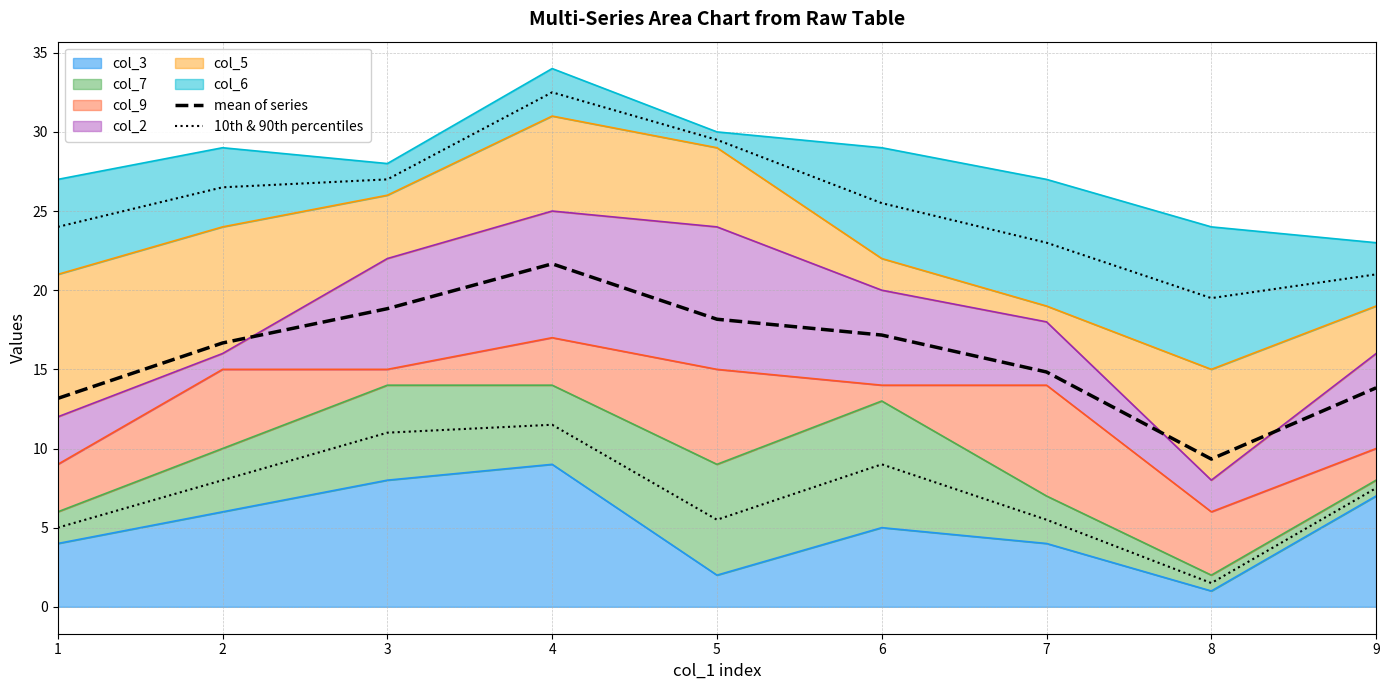

At which label does 10th & 90th percentiles first exceed 7?

2